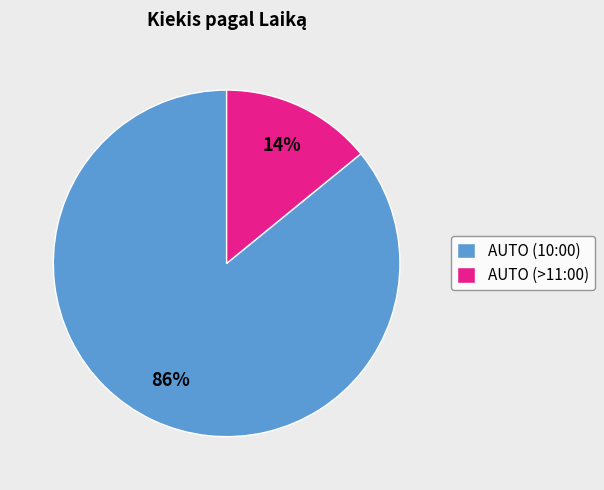

What is the smallest slice in the pie chart?

AUTO (>11:00)